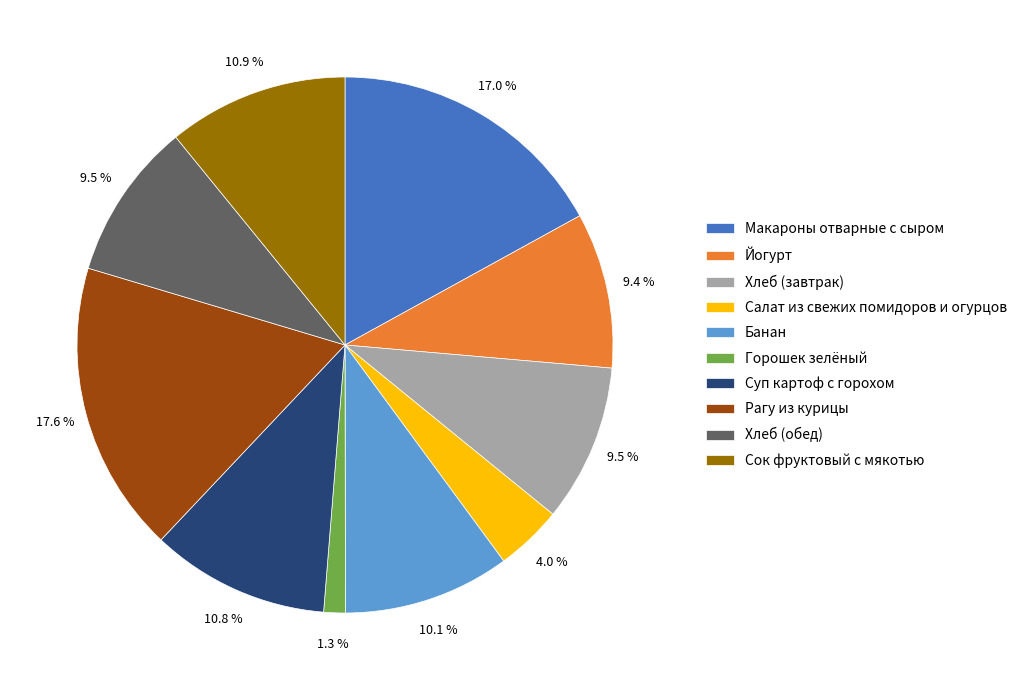

Between Рагу из курицы and Банан, which is larger?

Рагу из курицы